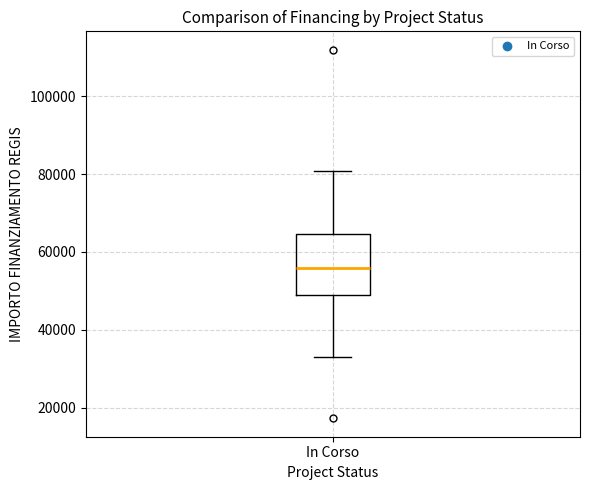

Where is the upper edge of the box for In Corso on the y-axis? The values are not printed on the chart, so give them approximately, as read against the axis.

64000